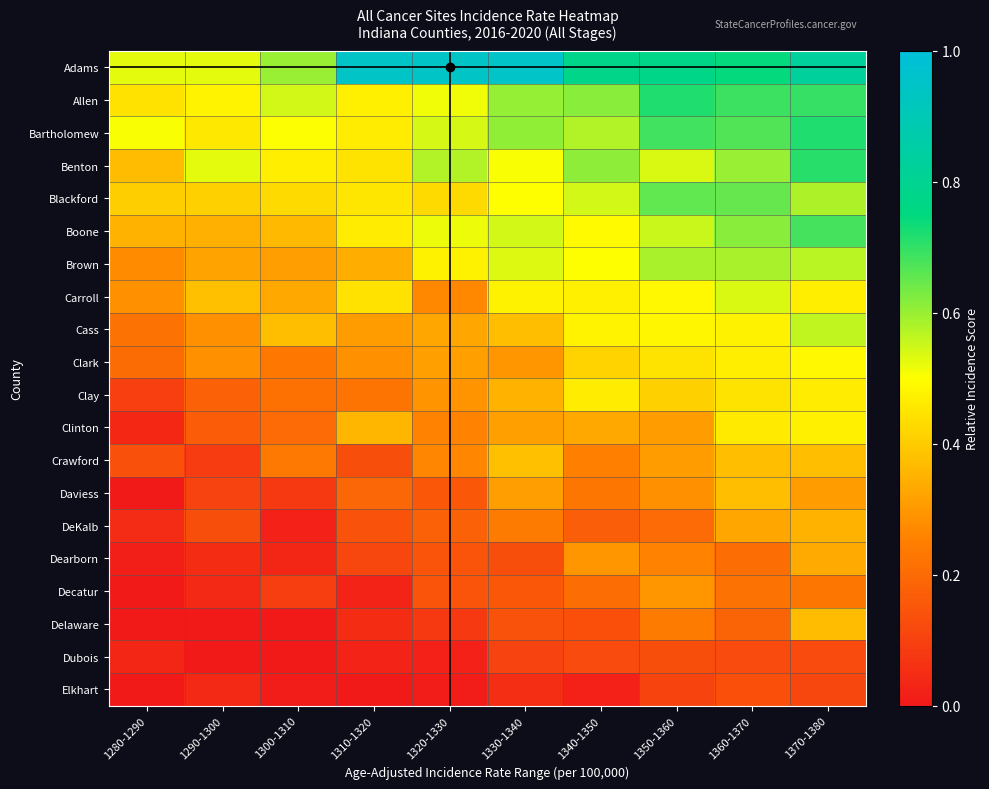

How many series are shown in this chart?

20